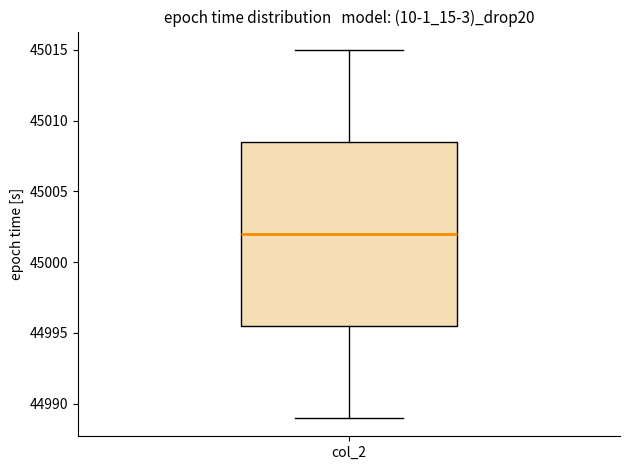

Transcribe this box plot: give where the median line is, the range the box spans, and where the two whiskers end, as read against the y-axis. The values are not printed on the chart, so give them approximately, as read against the axis.

median 45002.0, box 44995.5 to 45008.5, whiskers 44989.0 to 45015.0